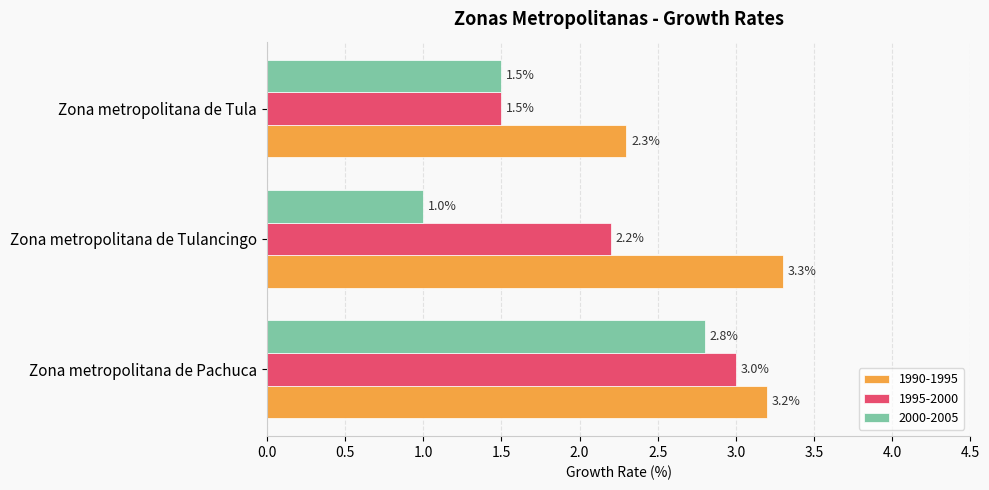

The value of 1995-2000 at Zona metropolitana de Tula is 1.5. True or false?

True